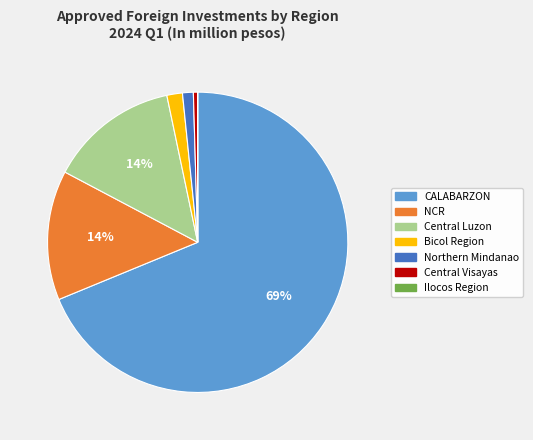

To the nearest percent, what is the average slice percentage?

14%